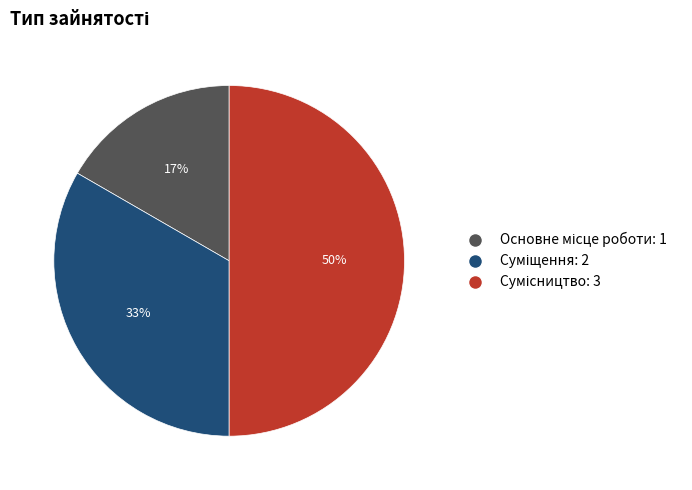

To the nearest percent, what is the difference between the largest and smallest slice percentages?

33%